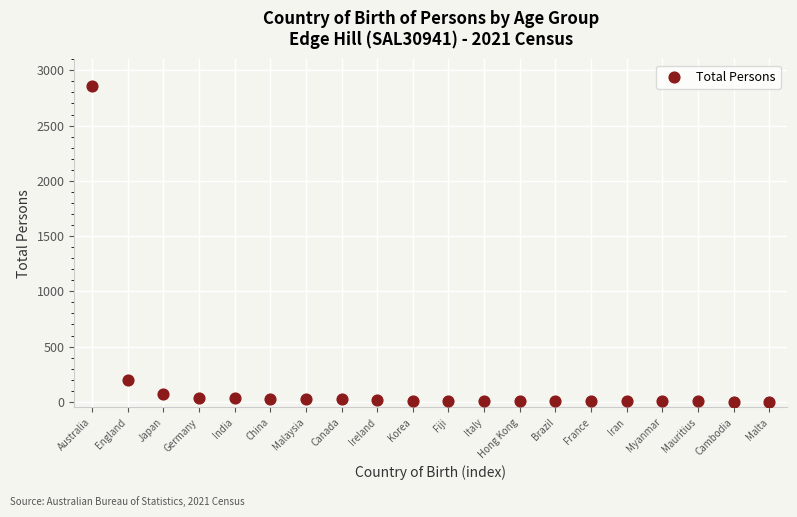

What is the range of Y values (max minus min)?

2859